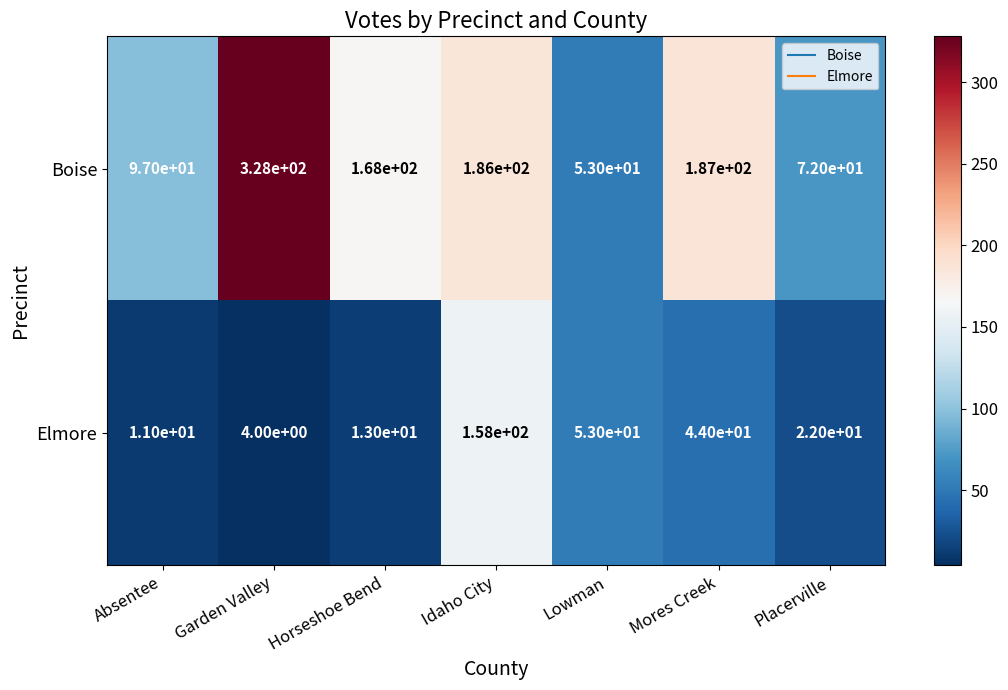

Where is Boise nearest to the value 190?

Mores Creek